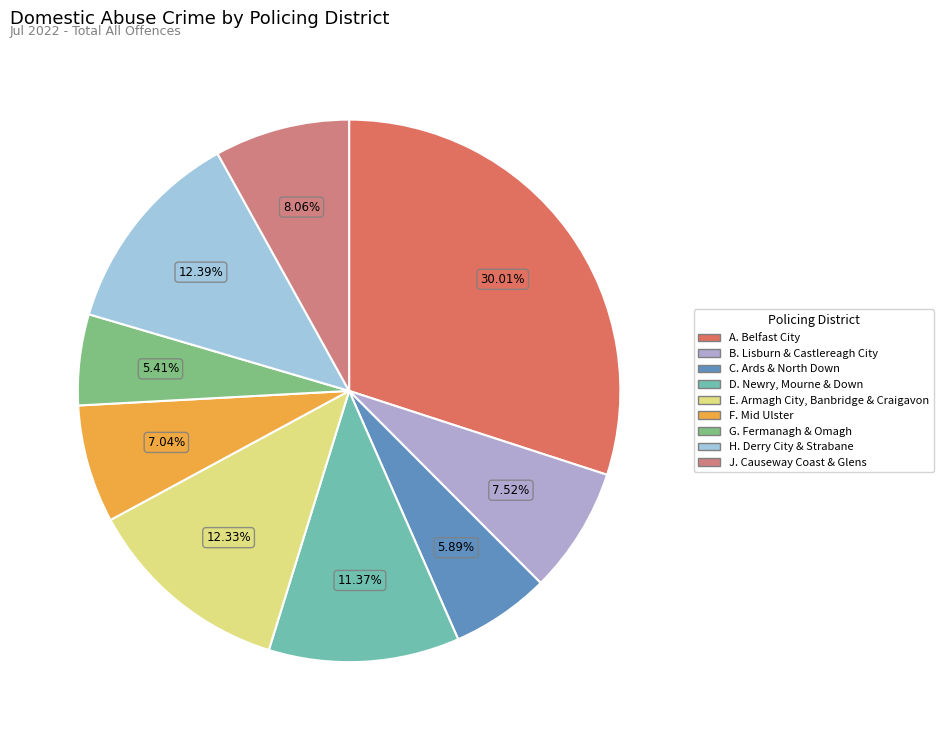

Rank the categories by value from highest to lowest.

A. Belfast City, H. Derry City & Strabane, E. Armagh City, Banbridge & Craigavon, D. Newry, Mourne & Down, J. Causeway Coast & Glens, B. Lisburn & Castlereagh City, F. Mid Ulster, C. Ards & North Down, G. Fermanagh & Omagh